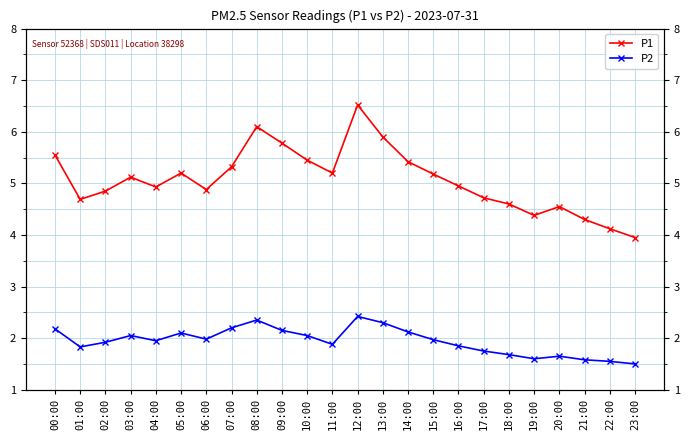

The P1 series shows 1.5 at 08:00. True or false?

False